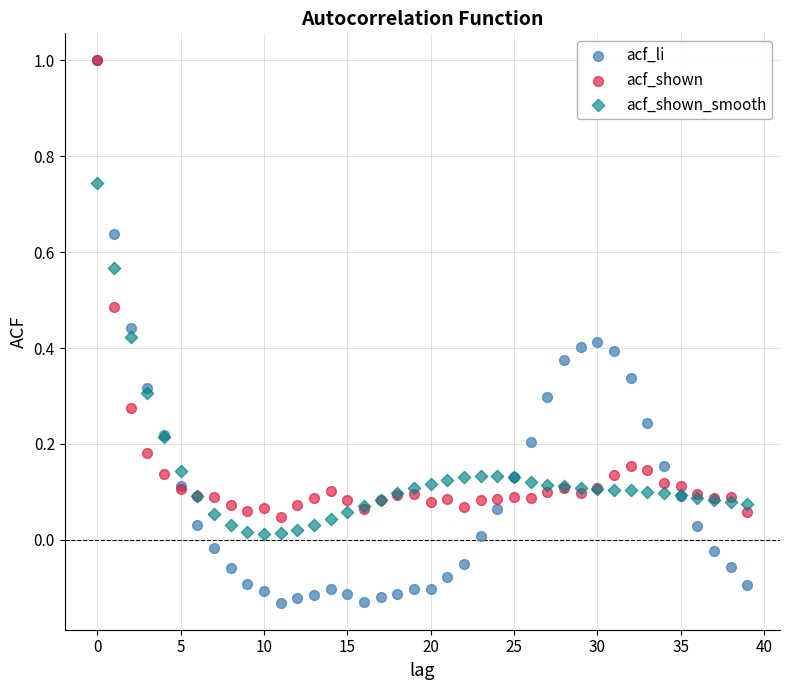

What are all the series names shown in the legend?

acf_li, acf_shown, acf_shown_smooth